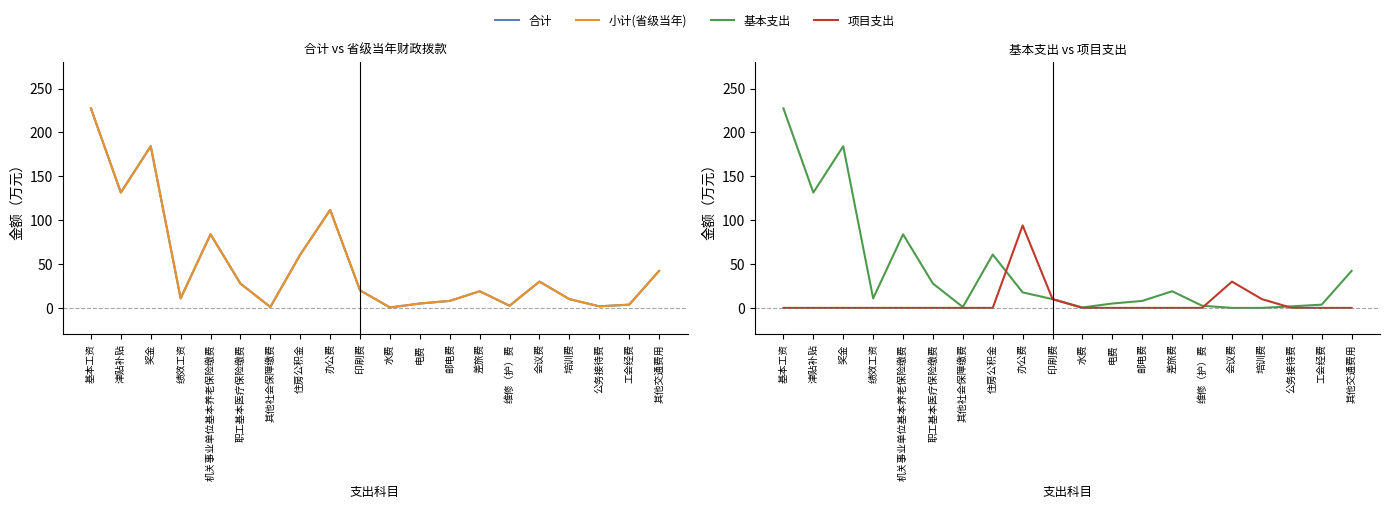

At which category does the chart reach its peak across all series?

基本工资